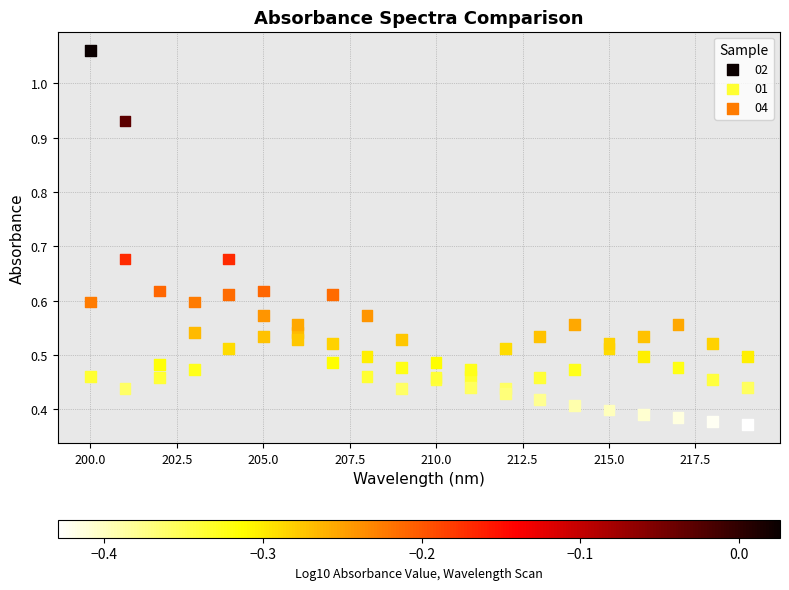

What are all the series names shown in the legend?

02, 01, 04